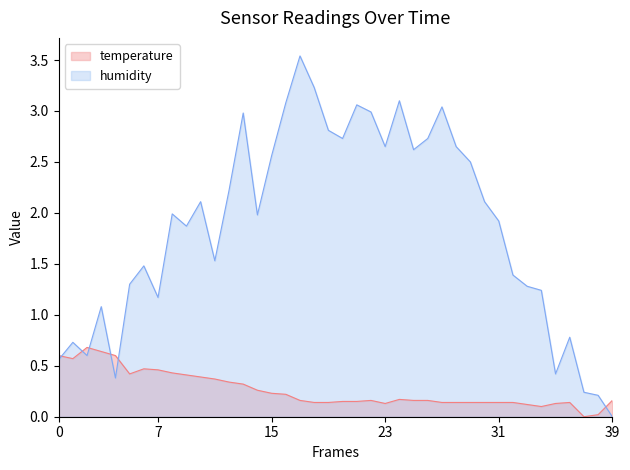

Which series has the largest range (max minus min)?

humidity